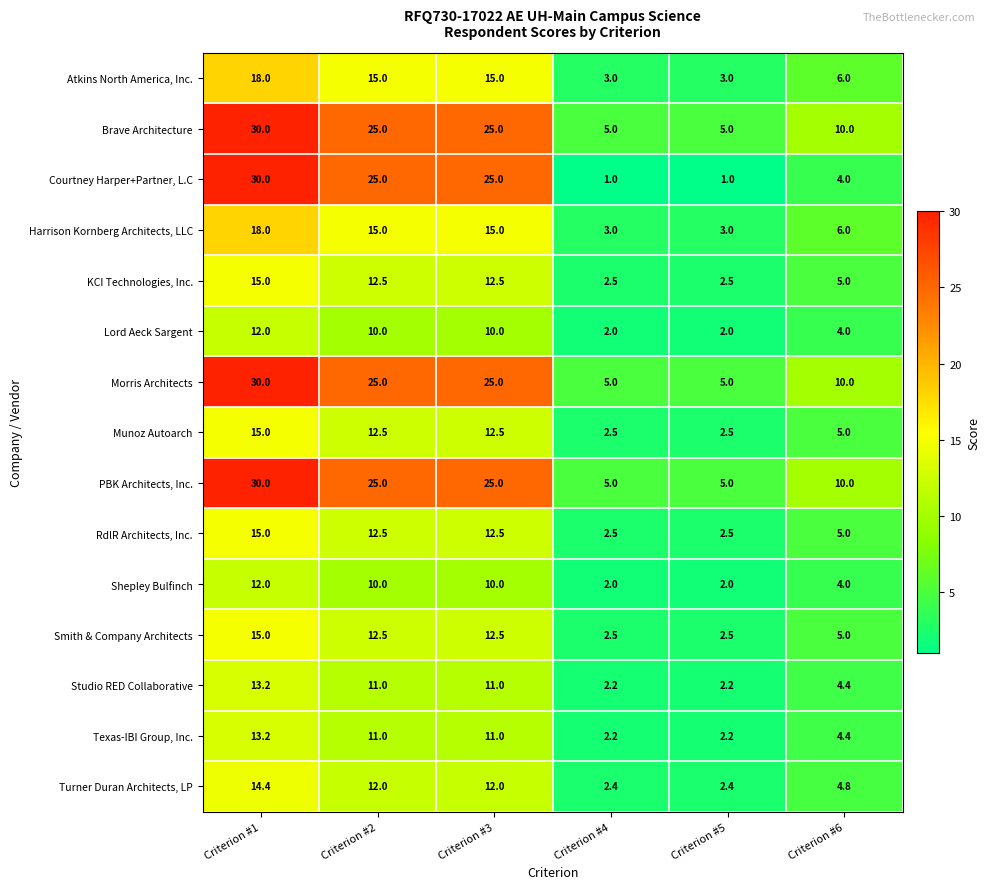

Where is RdlR Architects, Inc. nearest to the value 8?

Criterion #6